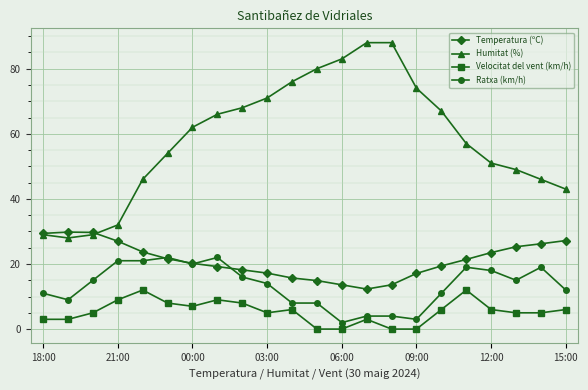

How many lines are shown in the chart?

4